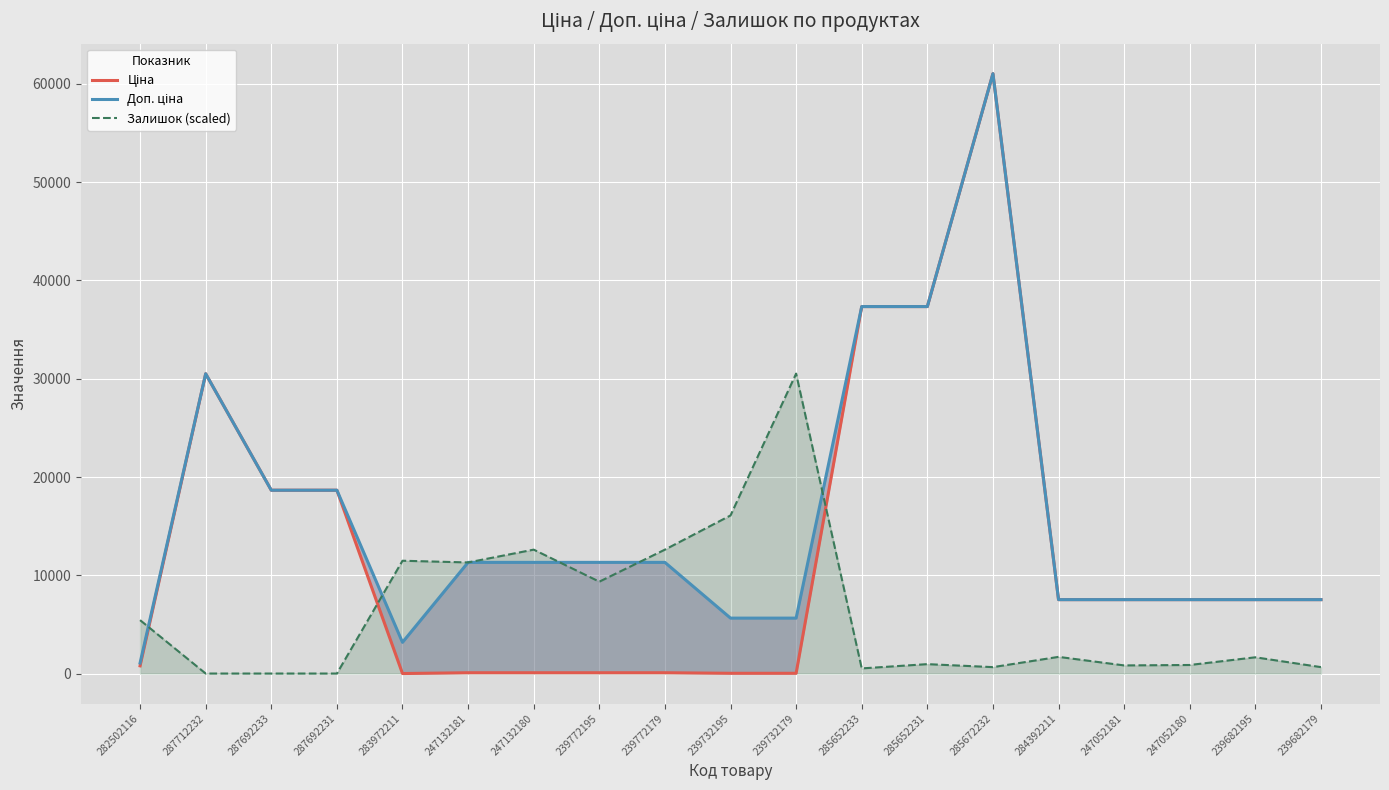

In Залишок (scaled), how many points are higher than both neighbors (excluding endpoints)?

6